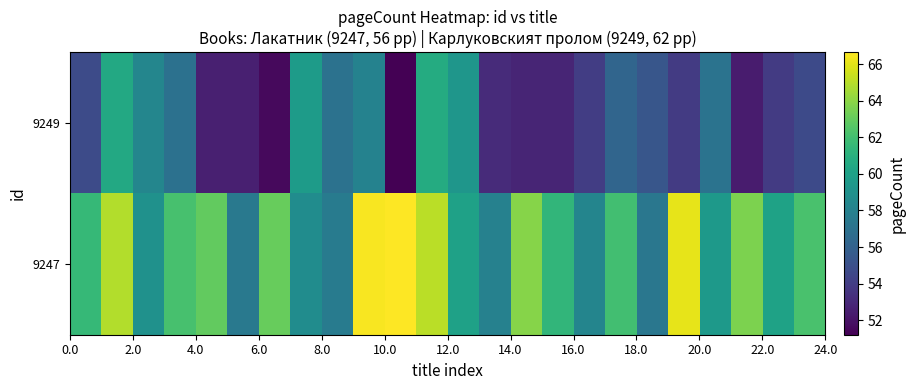

What is the minimum value shown in the chart?

51.2